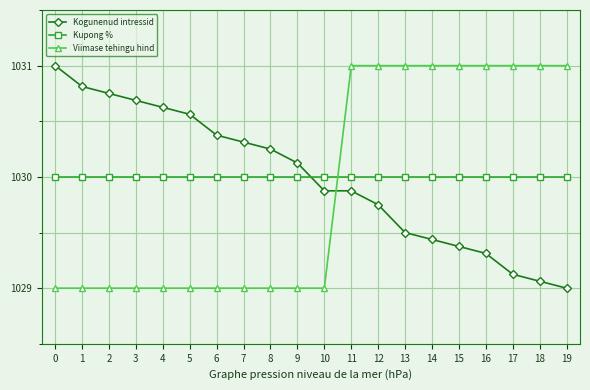

What is the maximum value for Kogunenud intressid?

1031.0